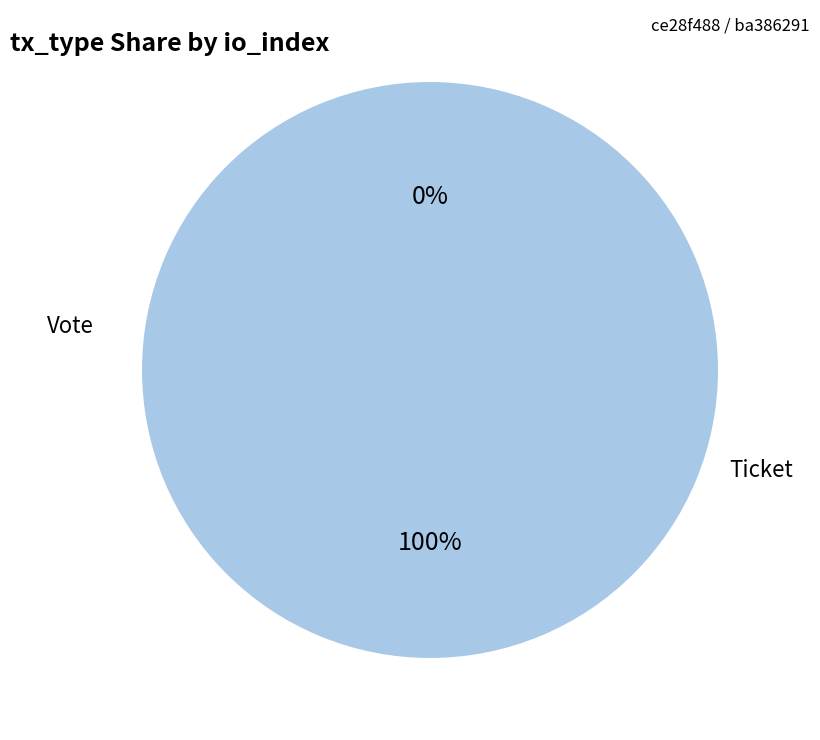

Which category has the smallest portion of the pie?

Ticket